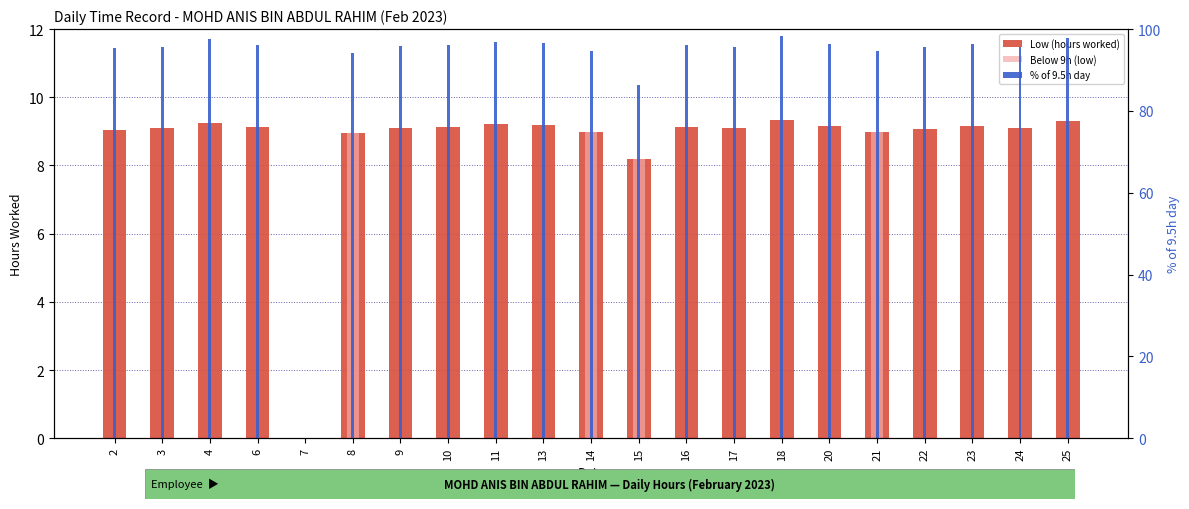

How many data points does each series have?

21